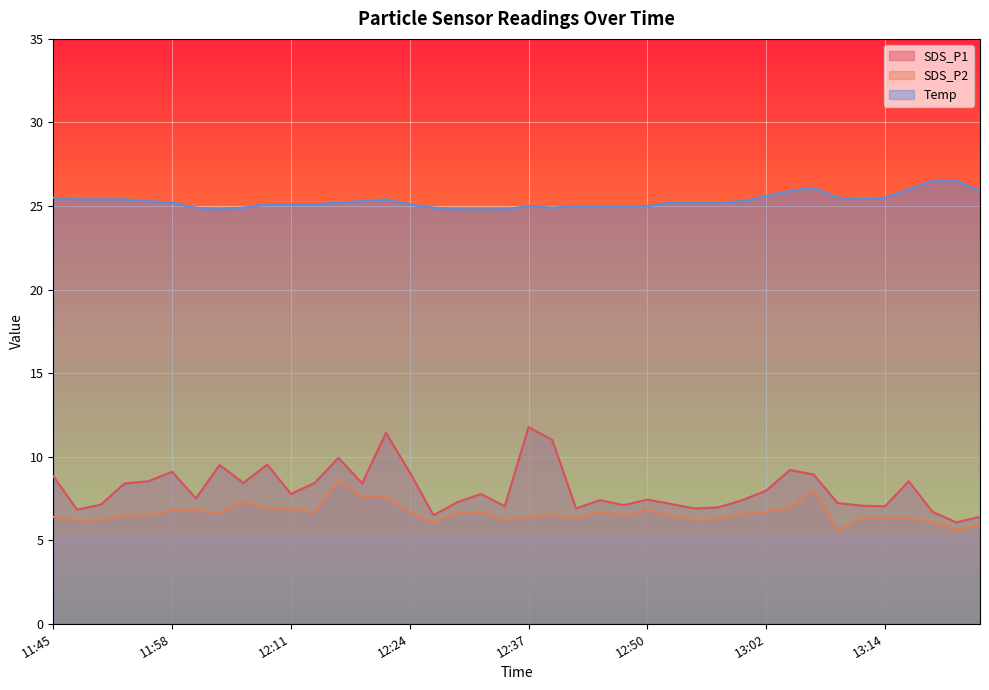

At which category does SDS_P2 reach its first local valley?

11:48